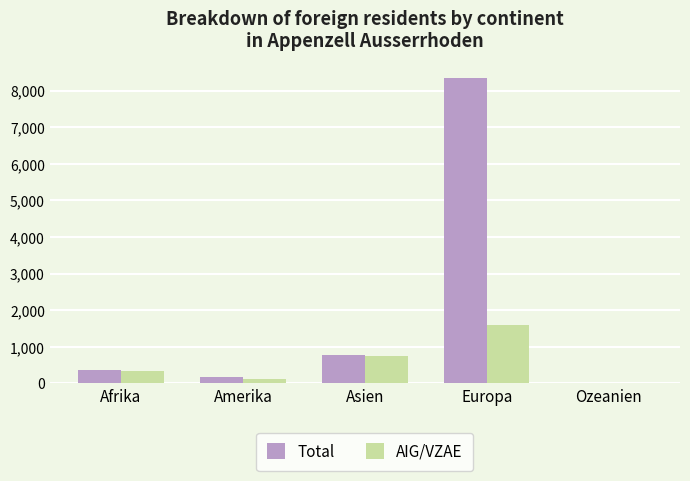

How many categories are shown in the chart?

5